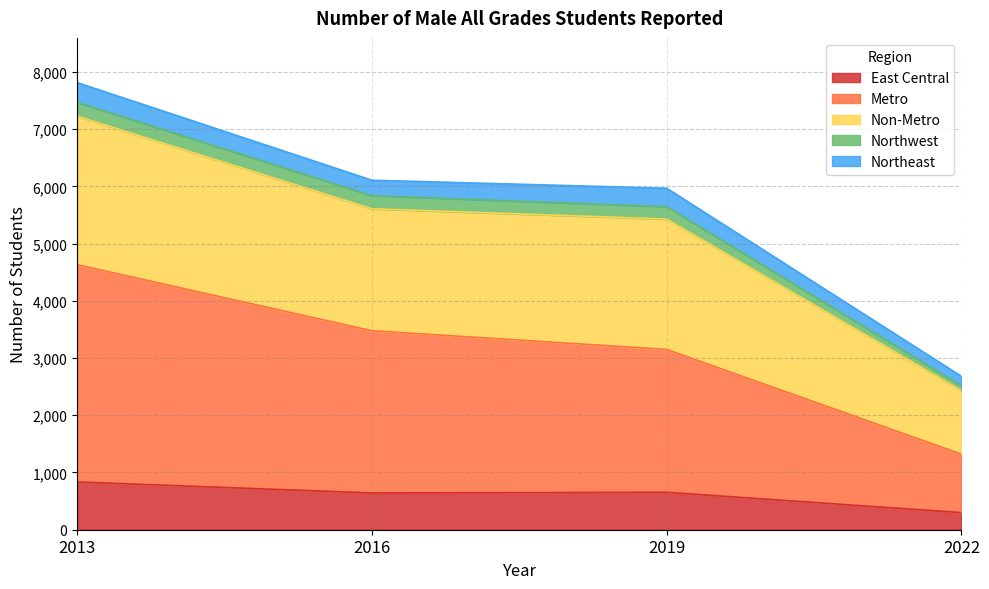

What are all the series names shown in the legend?

East Central, Metro, Non-Metro, Northwest, Northeast